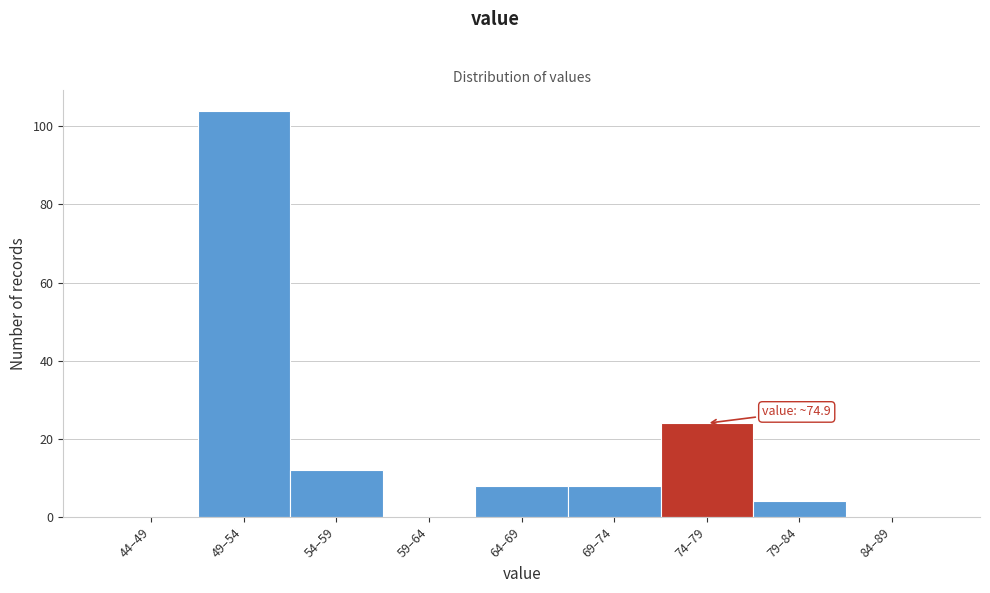

Reading right to left, what are all the values shown in this chart?

84–89=0	79–84=4	74–79=24	69–74=8	64–69=8	59–64=0	54–59=12	49–54=104	44–49=0